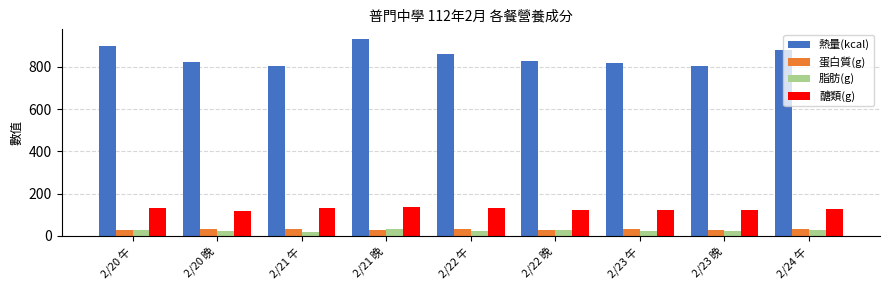

How many values in the 醣類(g) series exceed 128?

5